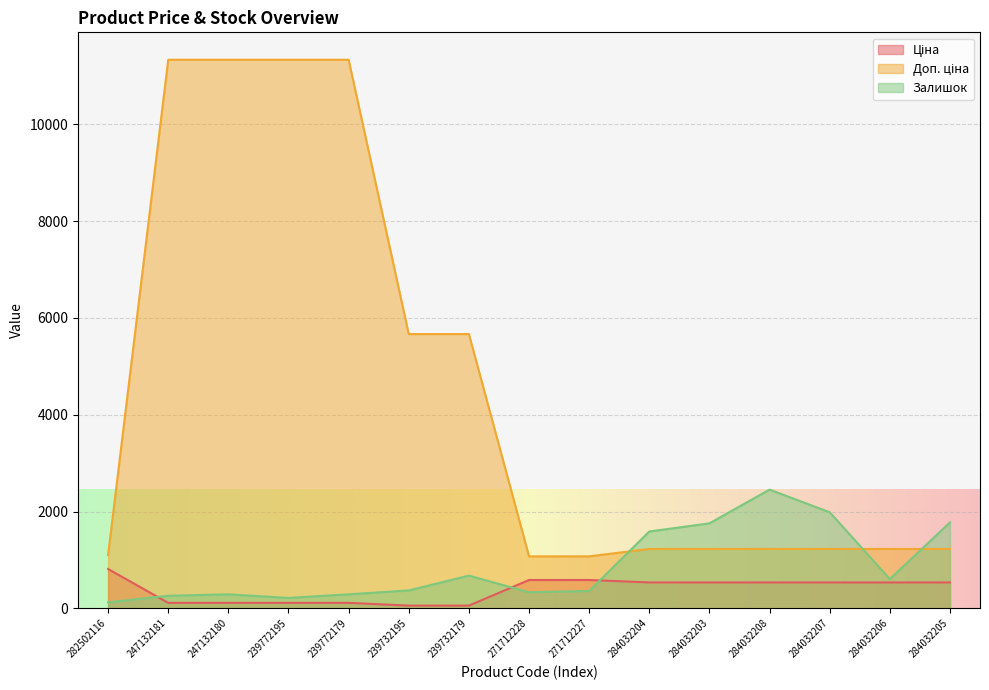

At which label does Залишок first exceed 370?

239732179